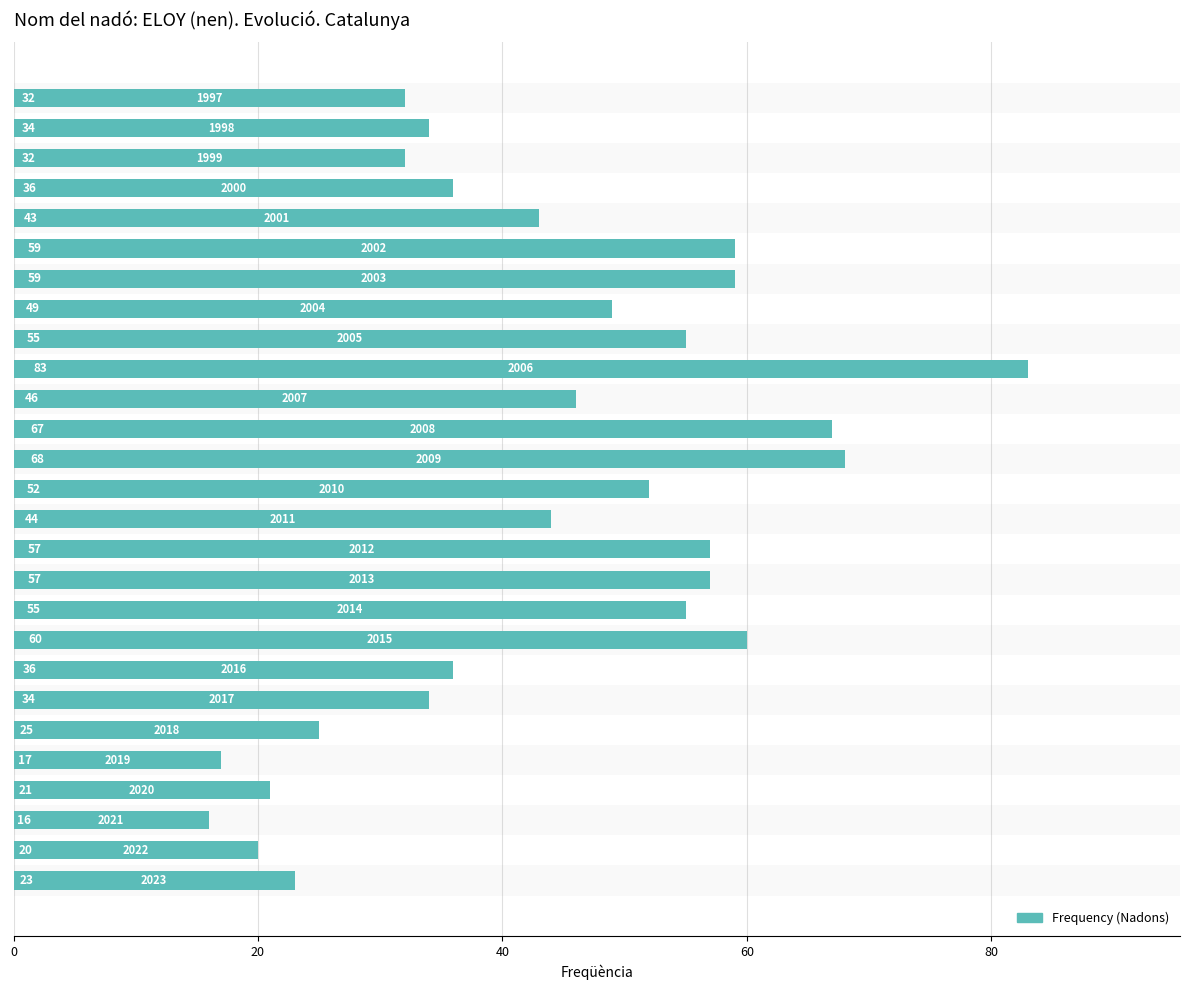

What is the difference between the maximum and second lowest values?

66